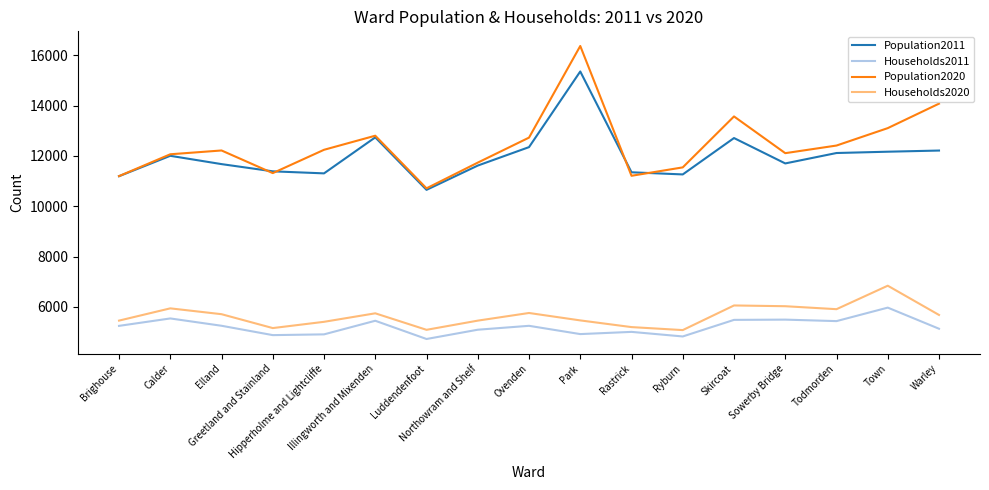

Is it true that Households2020 equals 5090 at Luddendenfoot?

True